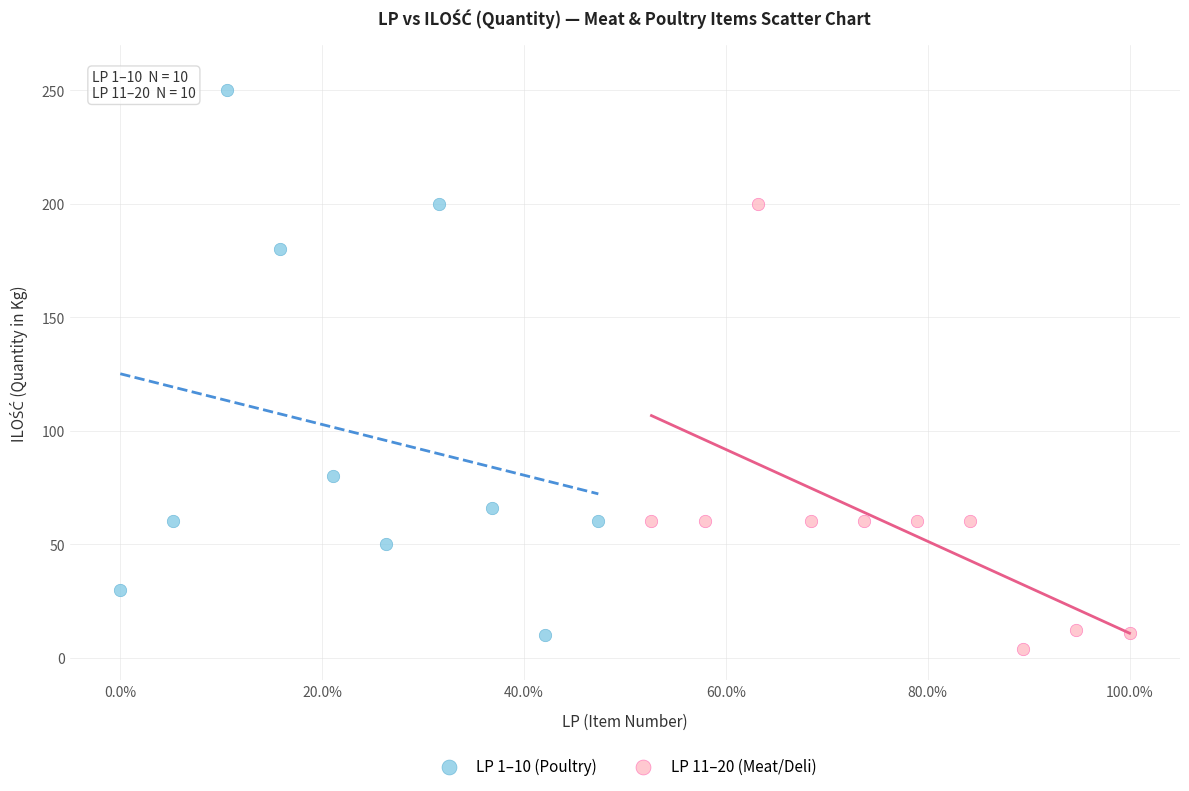

Which series contains the highest Y value?

LP 1–10 (Poultry)